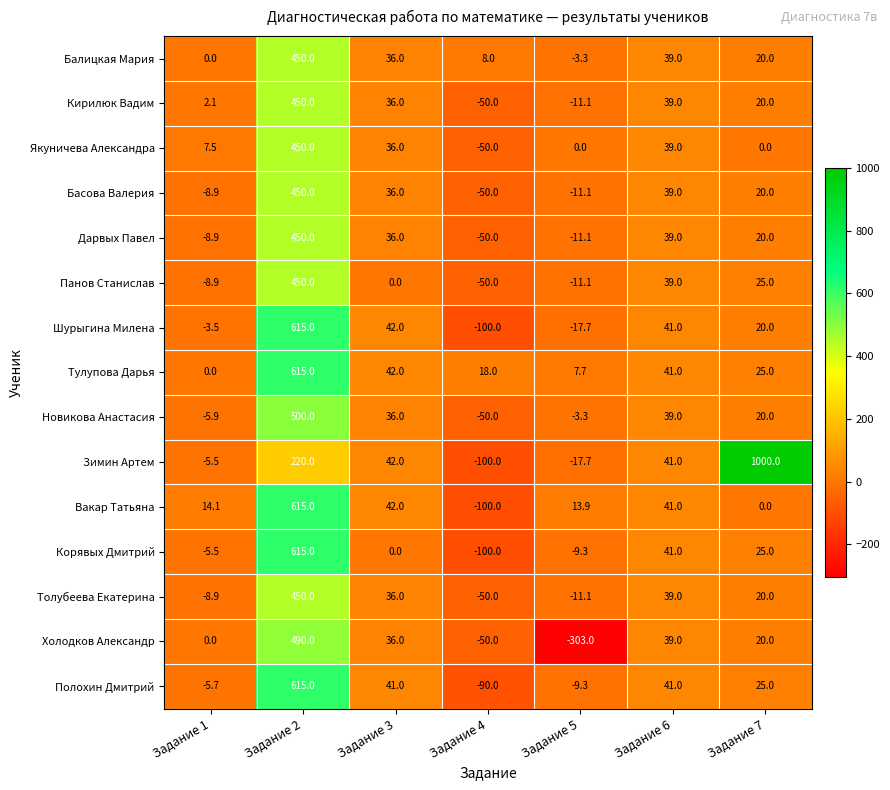

What is the difference between the highest and lowest values at Задание 7?

1000.0